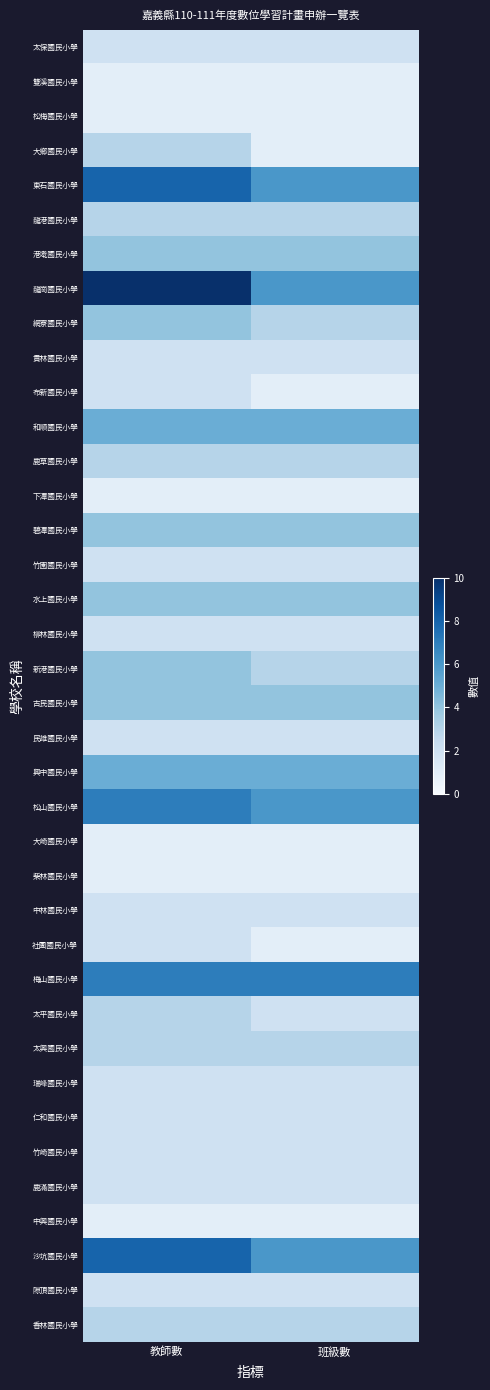

At which category is the sum across all series the highest?

教師數